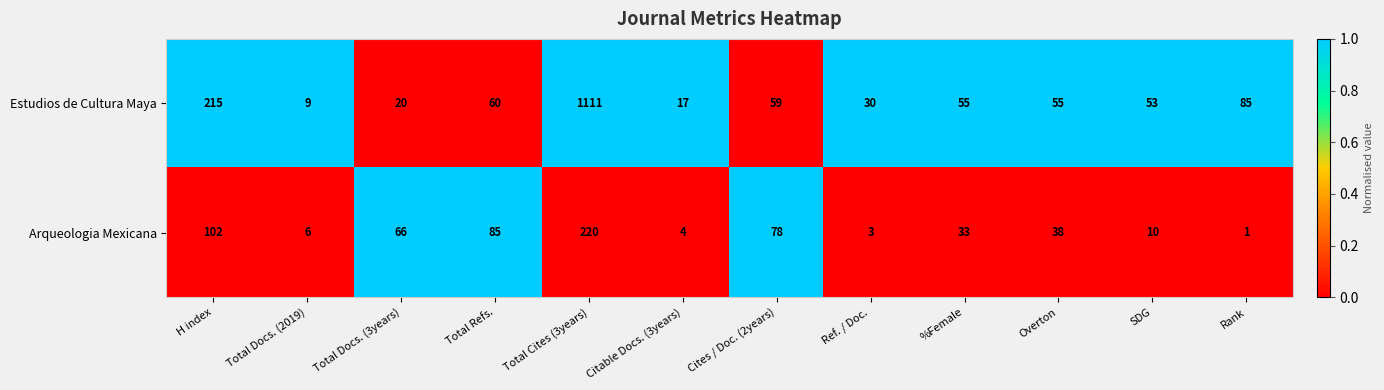

Between Citable Docs. (3years) and Ref. / Doc., which series saw the biggest shift?

Estudios de Cultura Maya